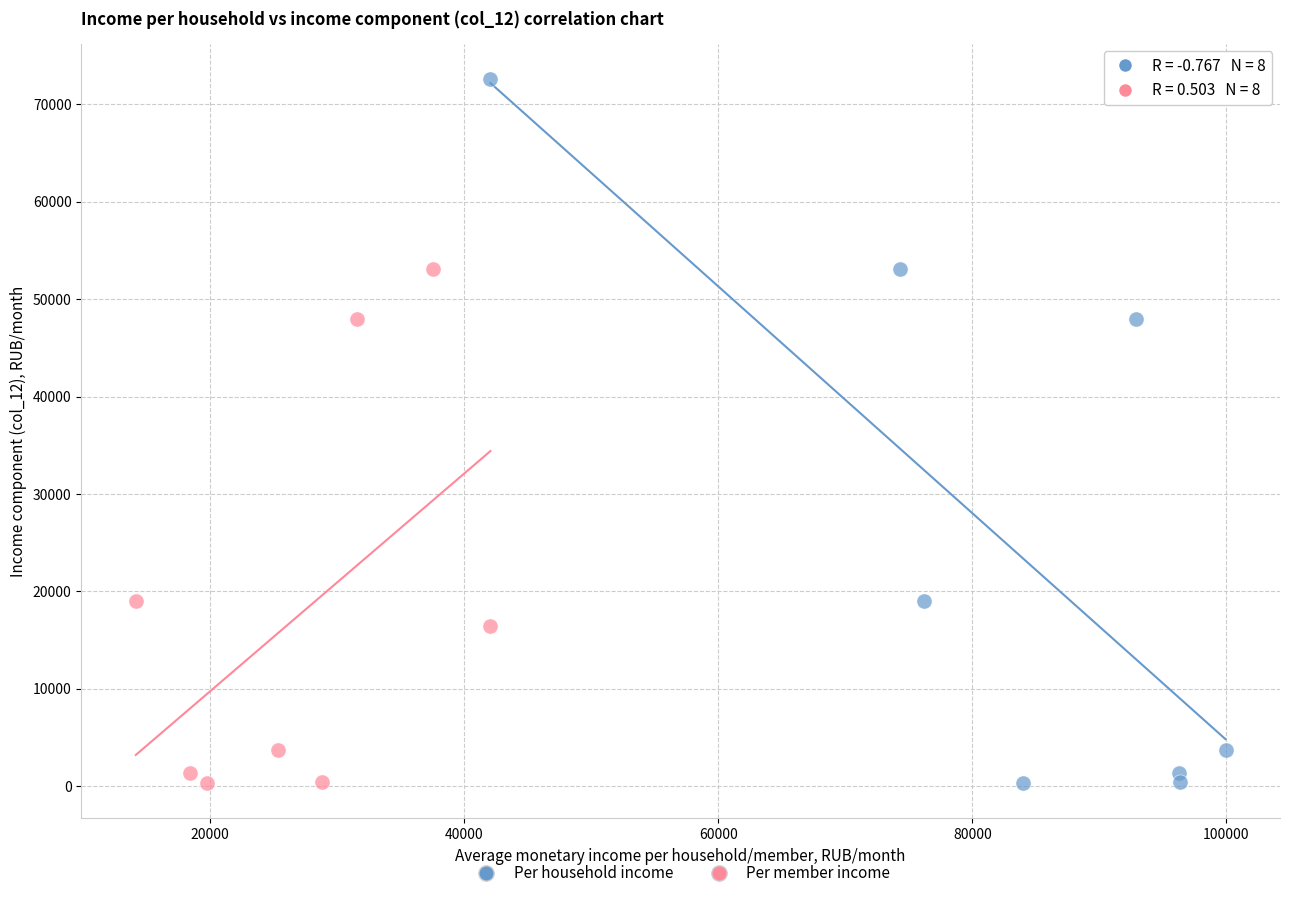

Which series has the widest spread of Y values?

Per household income